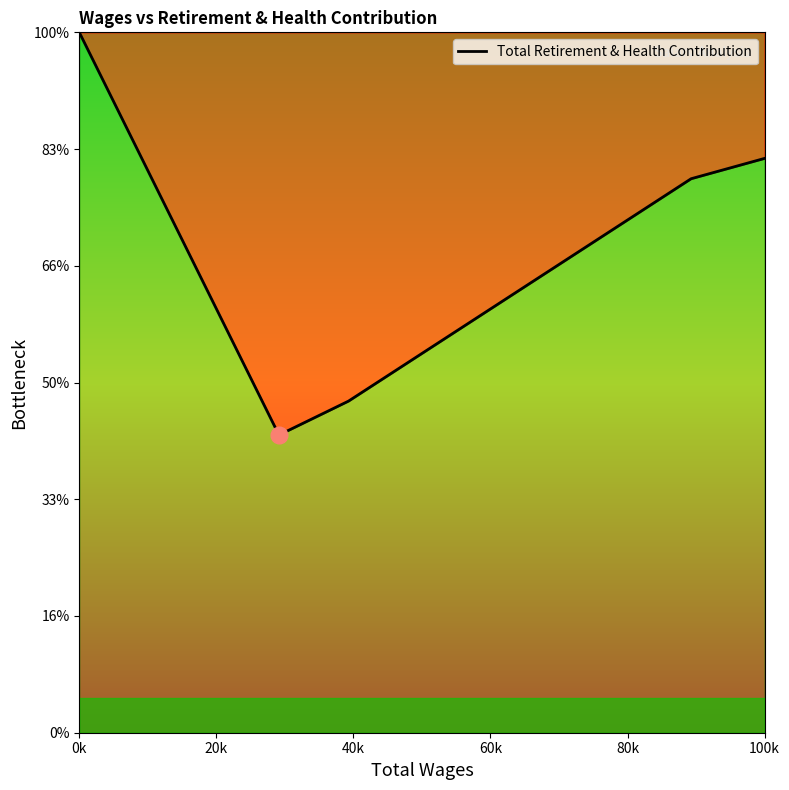

Does the chart display data point markers on the line(s)?

No